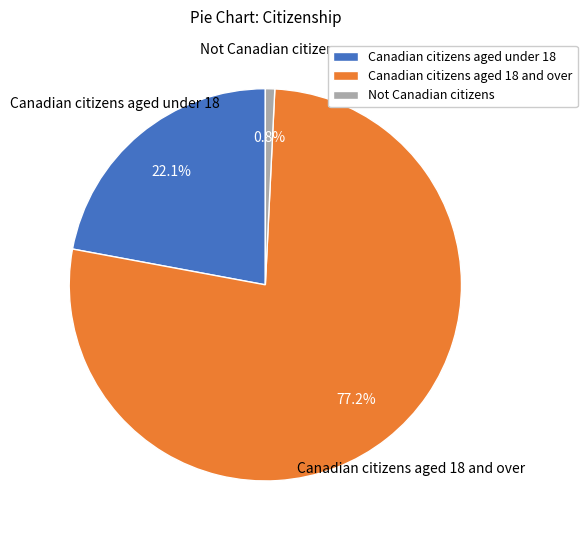

To the nearest percent, what is the average slice percentage?

33%